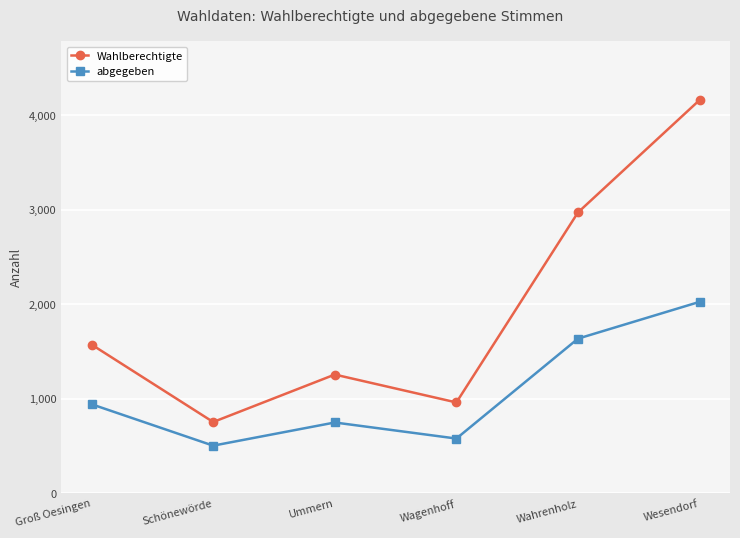

What is the approximate value of Wahlberechtigte at Groß Oesingen, to the nearest 10?

1580